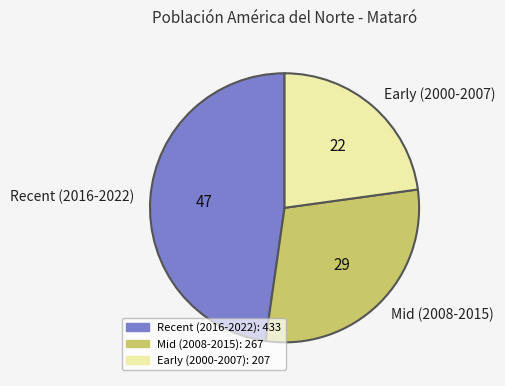

Which slice is the smallest?

Early (2000-2007)